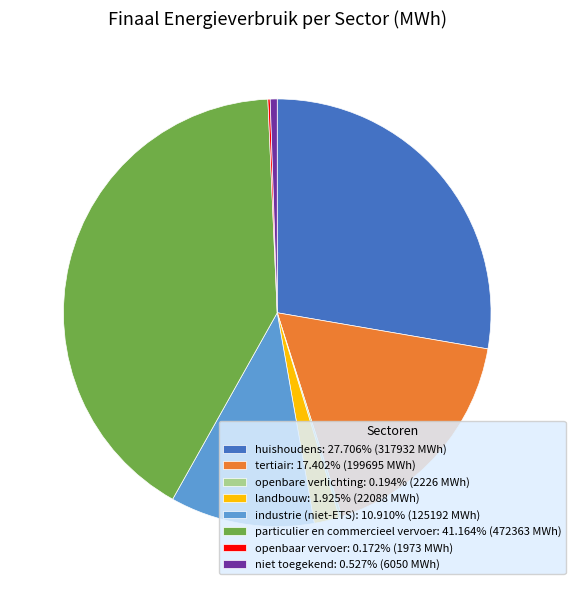

Is it true that industrie (niet-ETS) is 18% of the pie?

False